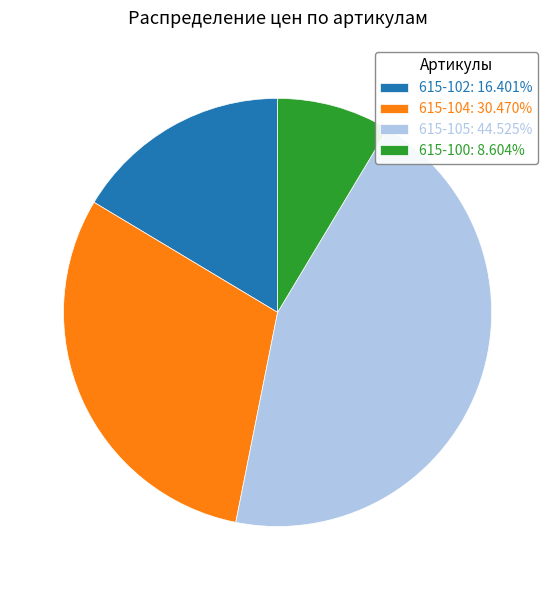

True or false: 615-105 accounts for 45% of the total.

True